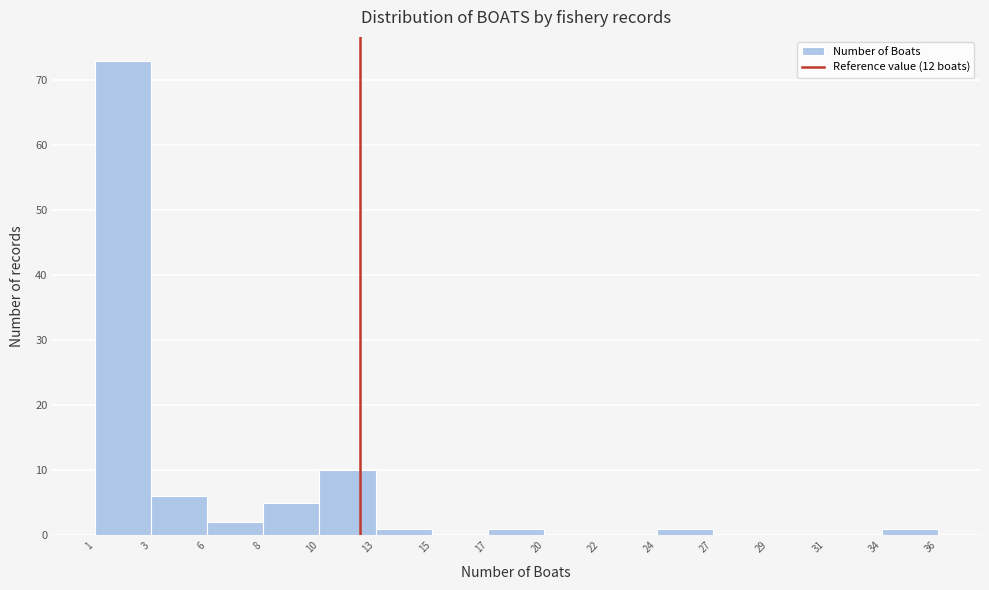

Reading left to right, transcribe this chart: for each bar, give the range it covers on the x-axis and its height. The values are not printed on the chart, so give them approximately, as read against the axis.

1 to 3: 73
3 to 6: 6
6 to 8: 2
8 to 10: 5
10 to 13: 10
13 to 15: 1
15 to 17: 0
17 to 20: 1
20 to 22: 0
22 to 24: 0
24 to 27: 1
27 to 29: 0
29 to 31: 0
31 to 34: 0
34 to 36: 1